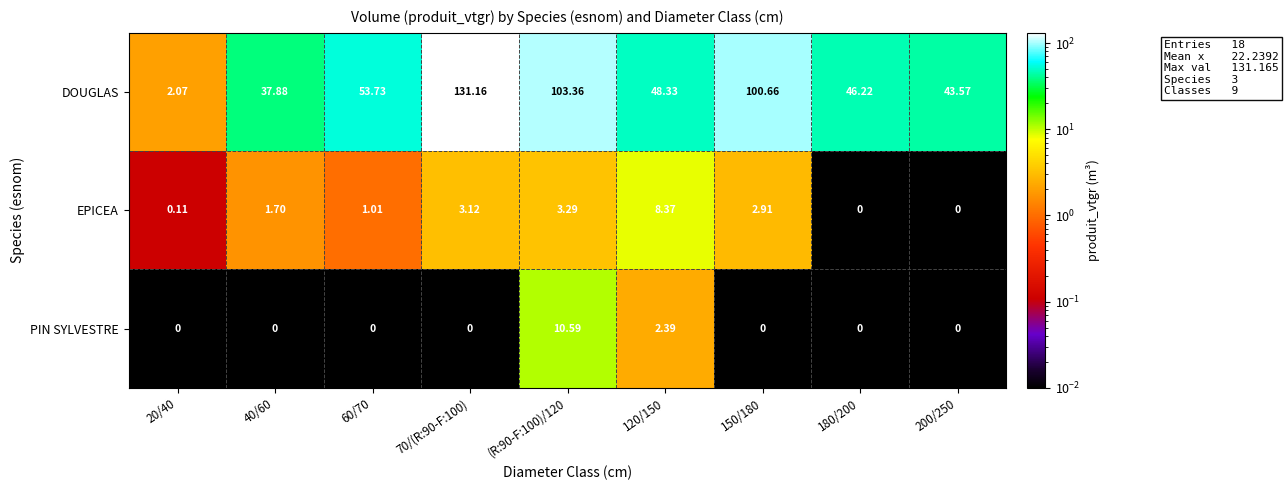

Rank the series by their maximum value, from highest to lowest.

DOUGLAS, PIN SYLVESTRE, EPICEA